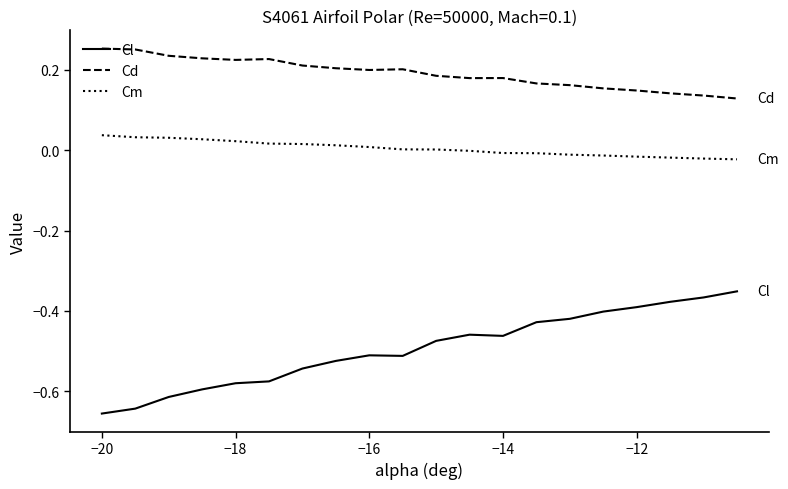

Which series has the widest spread of values?

Cl